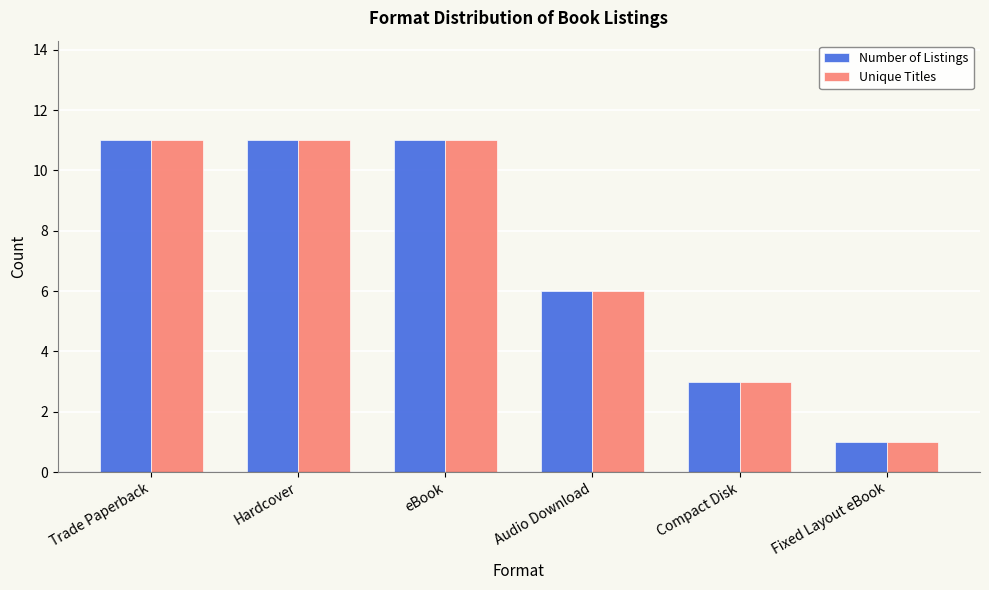

Count the number of categories in the chart.

6